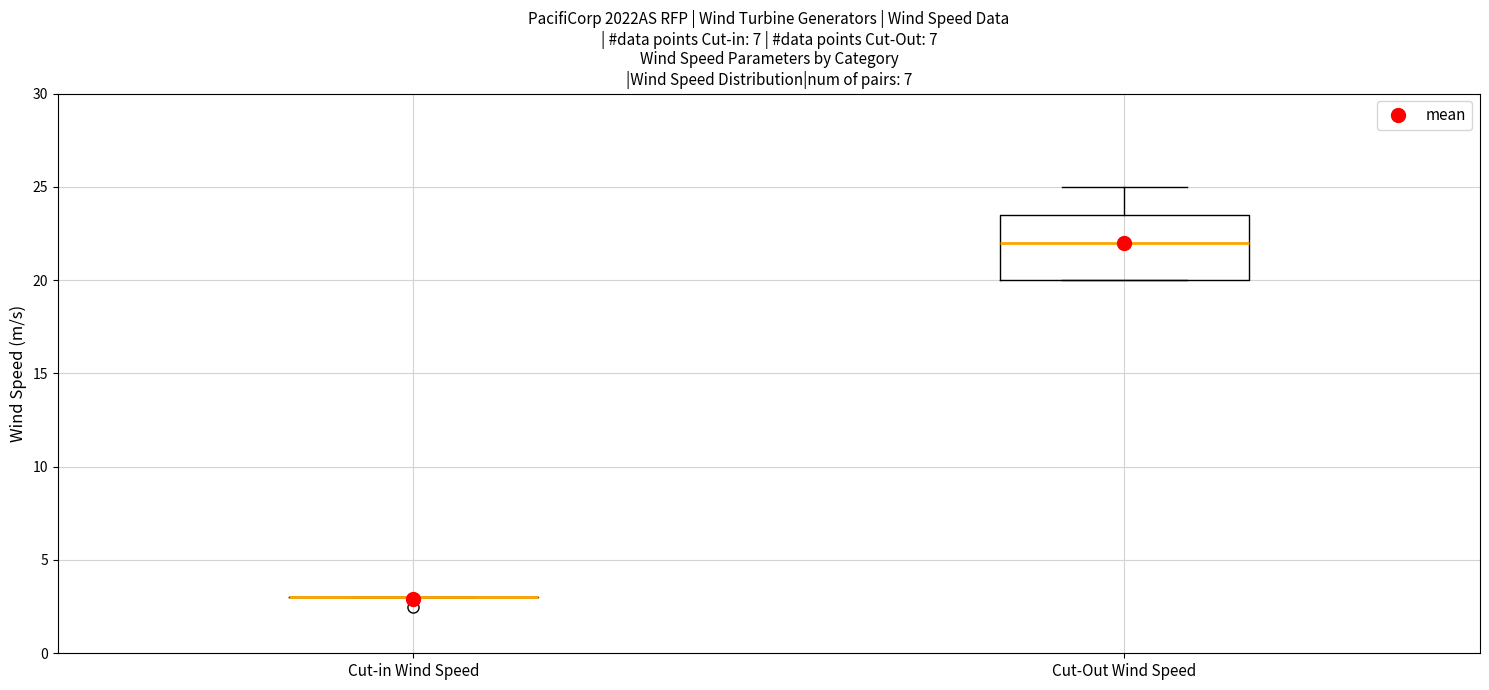

Reading left to right, read every box against the y-axis: the position of its median line, the range the box covers, and the ends of its whiskers. The values are not printed on the chart, so give them approximately, as read against the axis.

Cut-in Wind Speed: box collapsed to a line at 3.0, whiskers 3.0 to 3.0
Cut-Out Wind Speed: median 22.0, box 20.0 to 23.5, whiskers 20.0 to 25.0